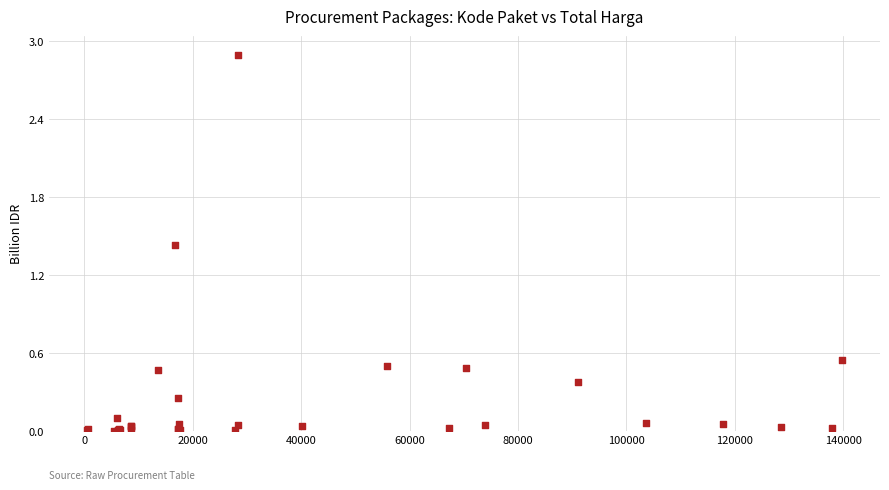

What Y value in the scatter plot is closest to 1?

1.4